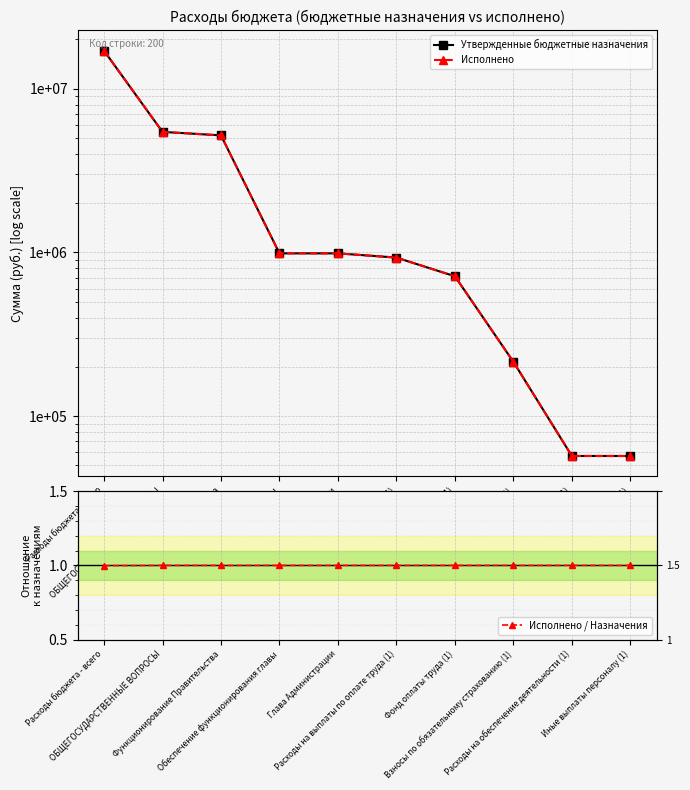

Which series has the largest total across all categories?

Утвержденные бюджетные назначения